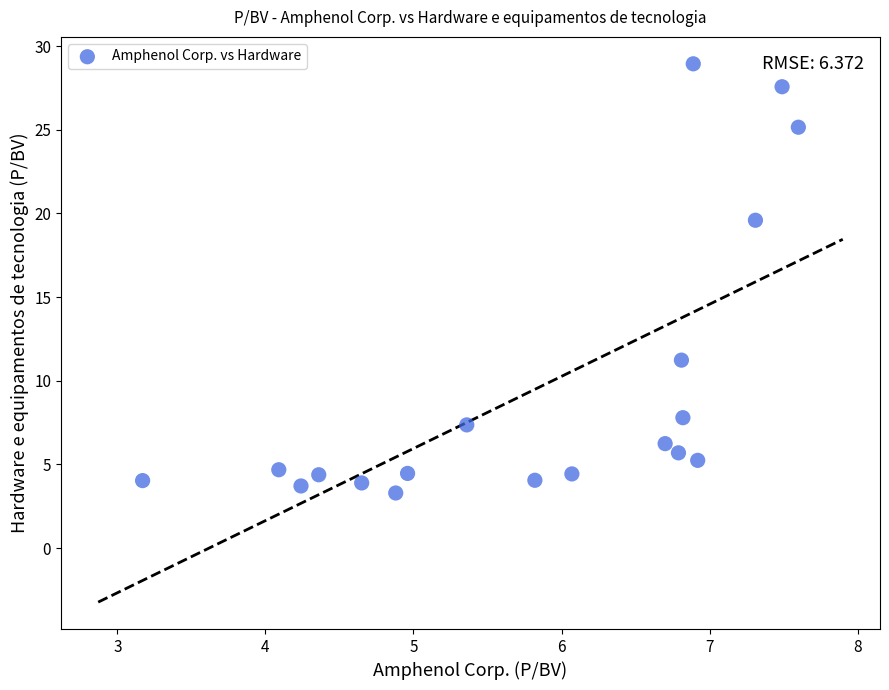

What Y value in the scatter plot is closest to 16?

19.6